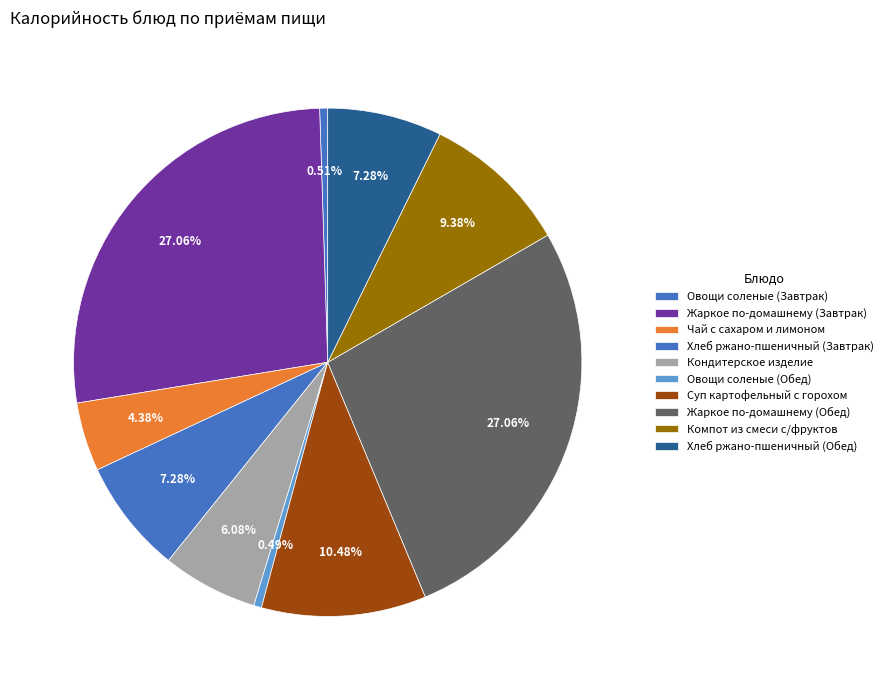

Combined, do Чай с сахаром и лимоном and Овощи соленые (Обед) account for over 50%?

No